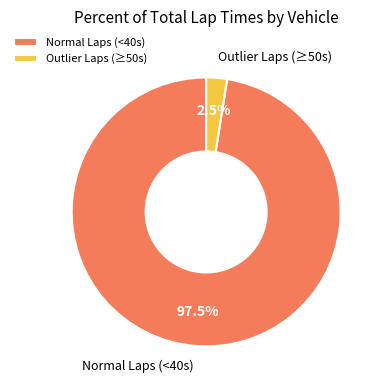

Approximately how many times larger is the value at Normal Laps (<40s) compared to Outlier Laps (≥50s)?

39.0